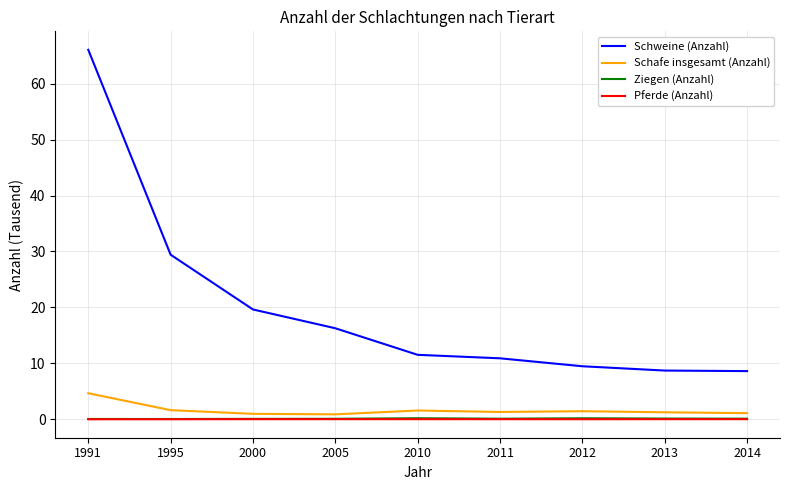

What is the highest value of the Schafe insgesamt (Anzahl) series?

4.7